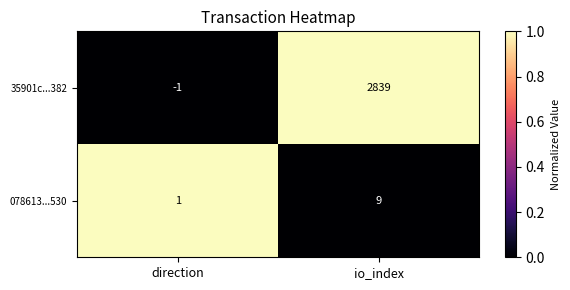

The value of 35901c...382 at direction is -1. True or false?

True